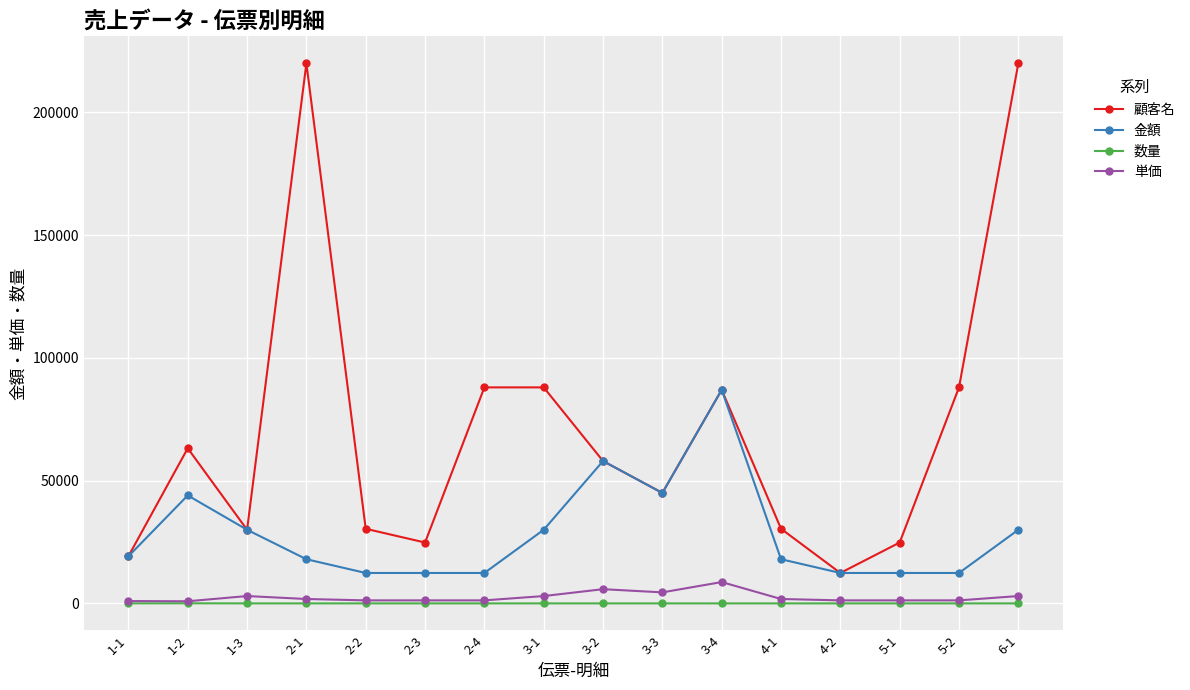

What is the maximum value shown in the chart?

220000